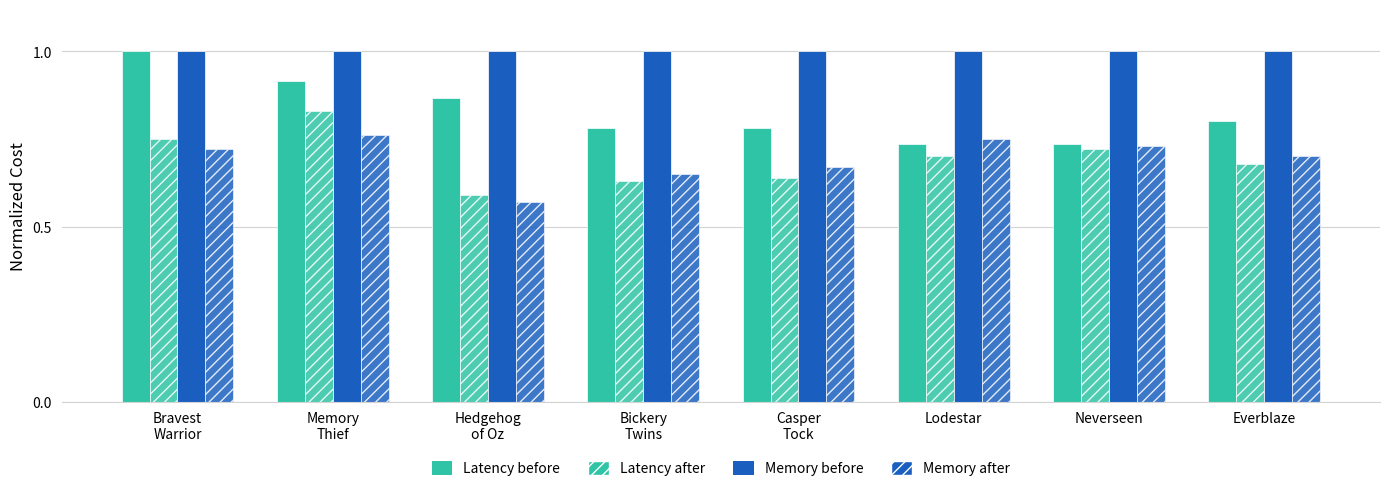

What is the total value across all series at Memory
Thief?

3.5